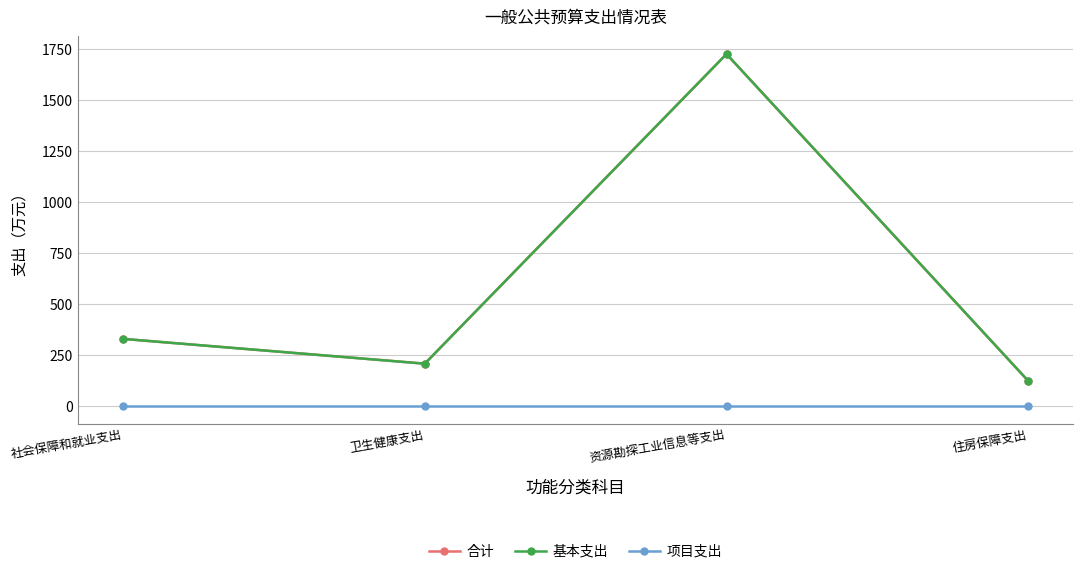

What is the label of the 4th point from the right?

社会保障和就业支出